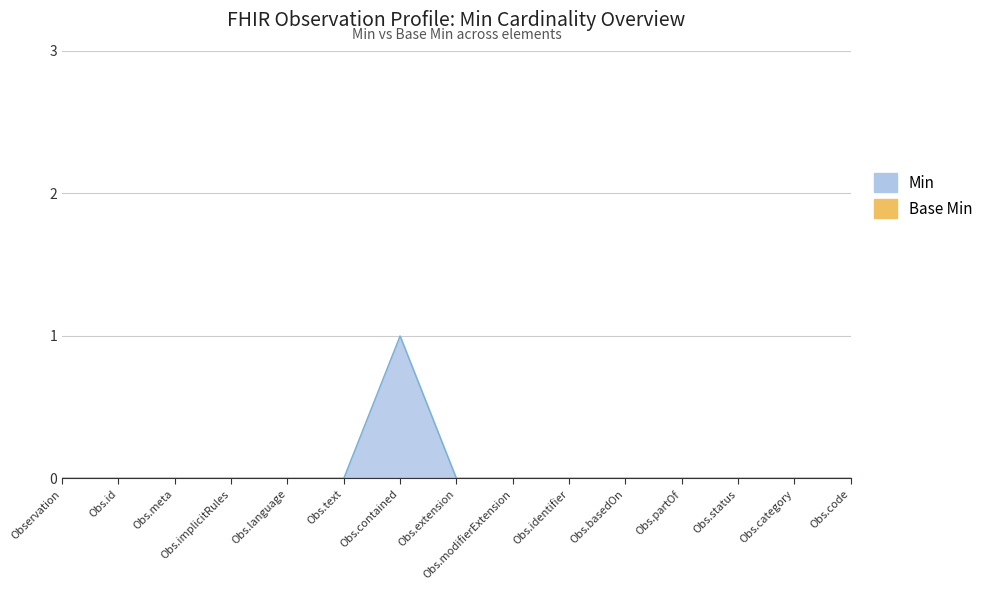

Which has a higher value, Observation or Obs.status?

Observation